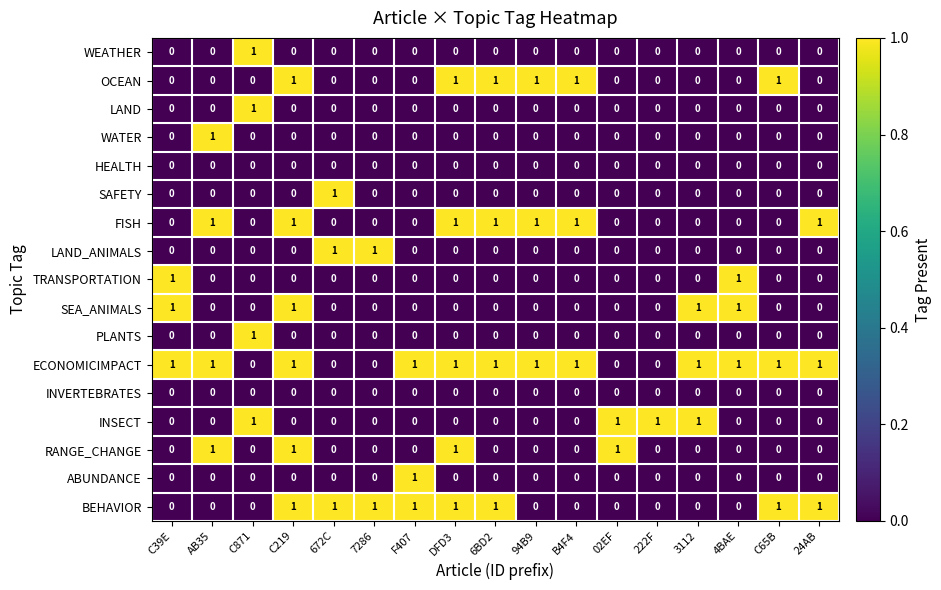

At how many categories does at least one series exceed 0?

17